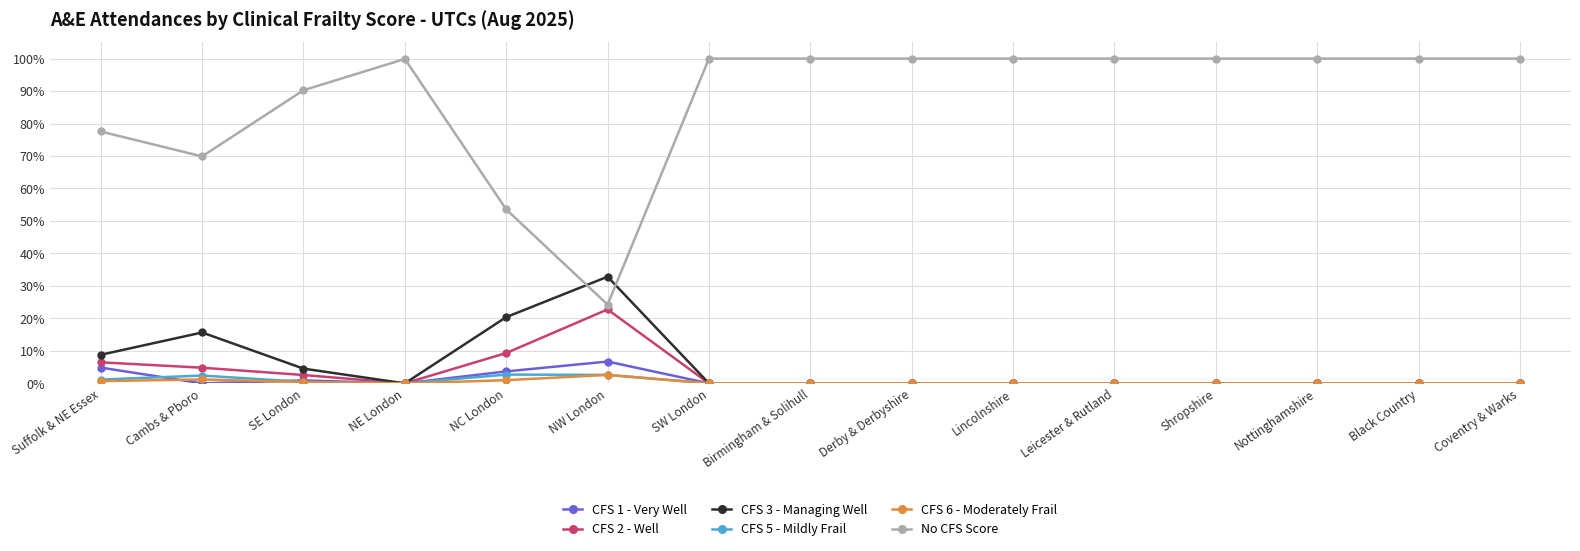

At Shropshire, list the series in order from largest to smallest.

No CFS Score, CFS 1 - Very Well, CFS 2 - Well, CFS 3 - Managing Well, CFS 5 - Mildly Frail, CFS 6 - Moderately Frail